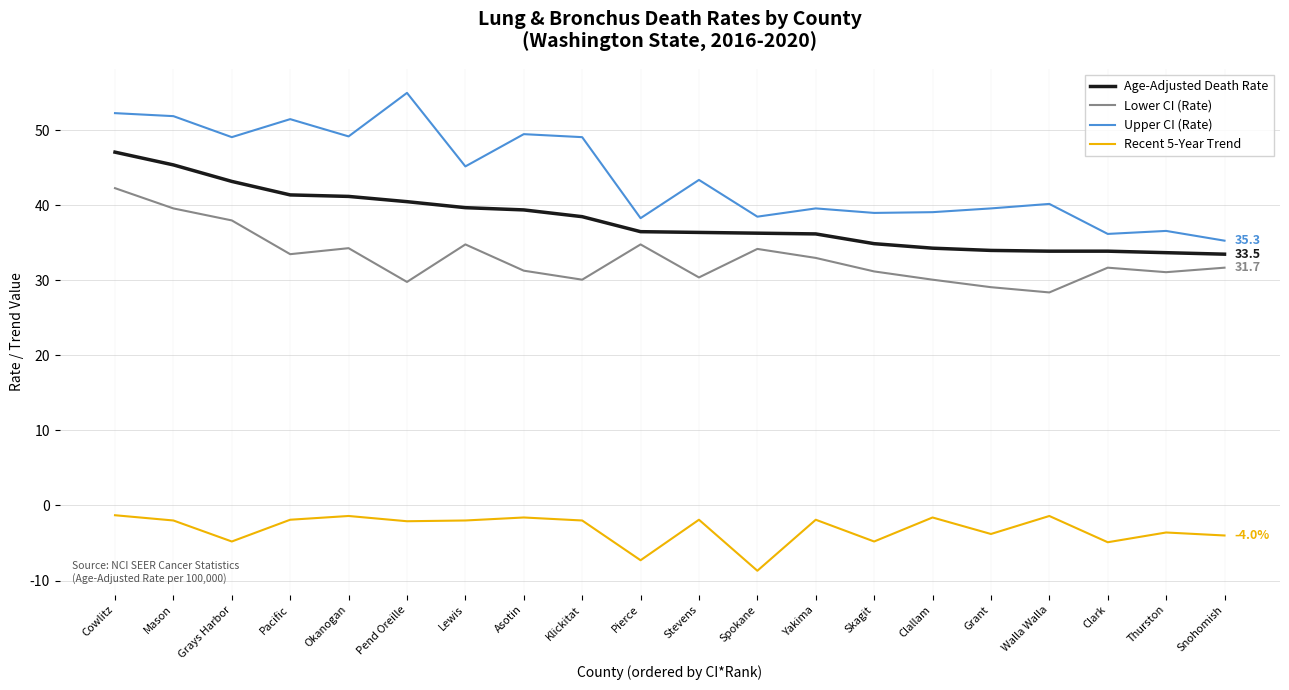

What is the difference between the maximum and minimum values in the Age-Adjusted Death Rate series?

13.6